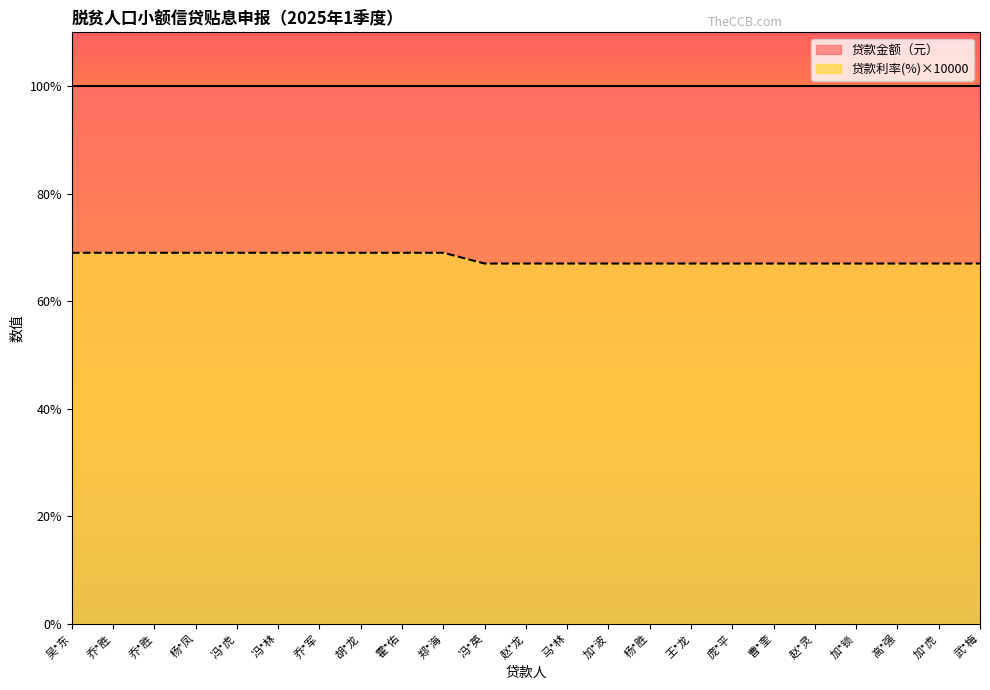

Which label corresponds to the smallest value in the chart?

冯*英